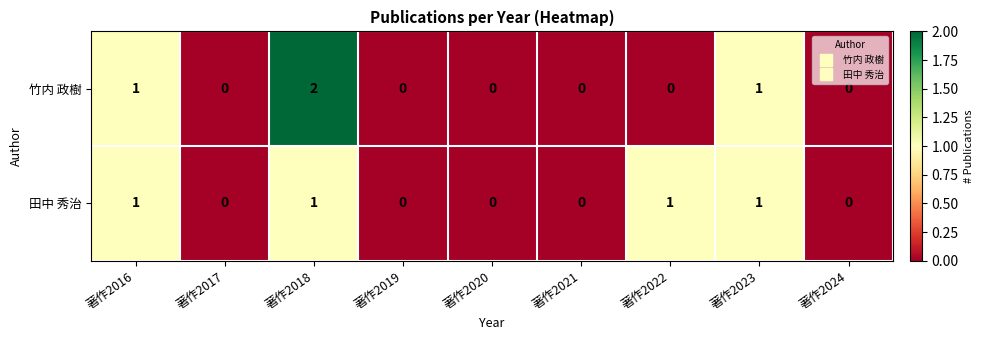

At which category is the sum across all series the highest?

著作2018